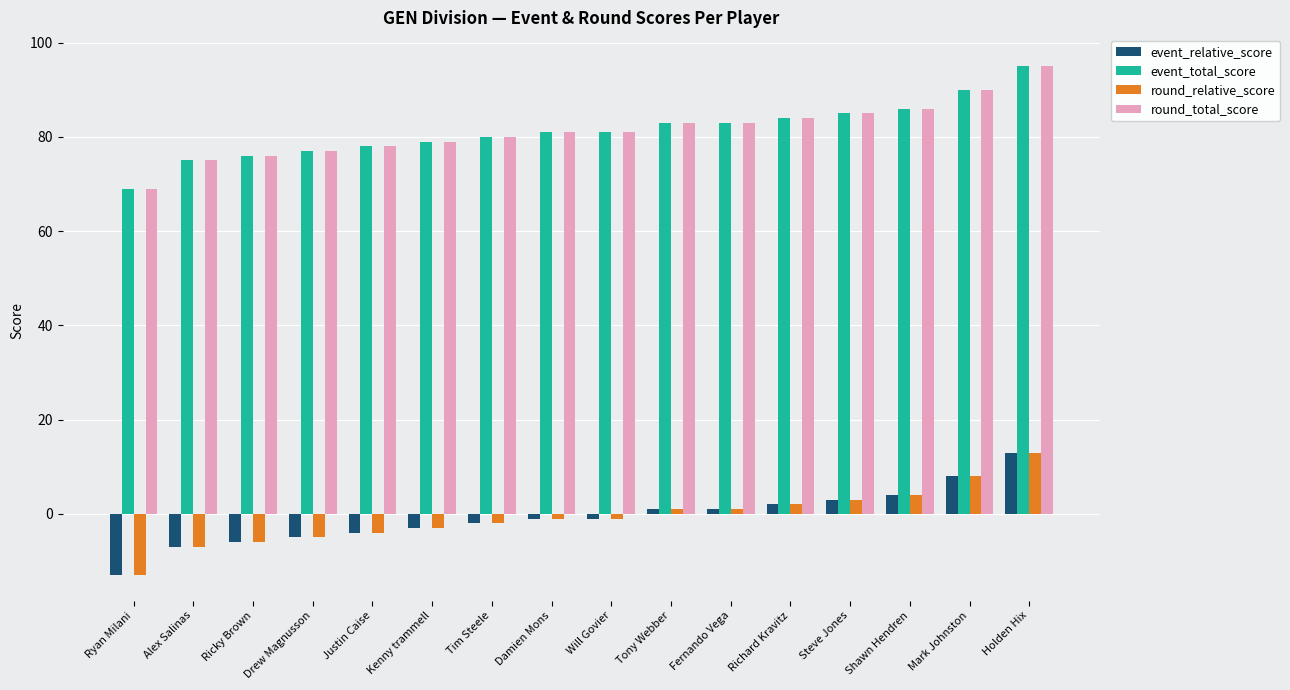

What is the difference between the highest and lowest values at Holden Hix?

82